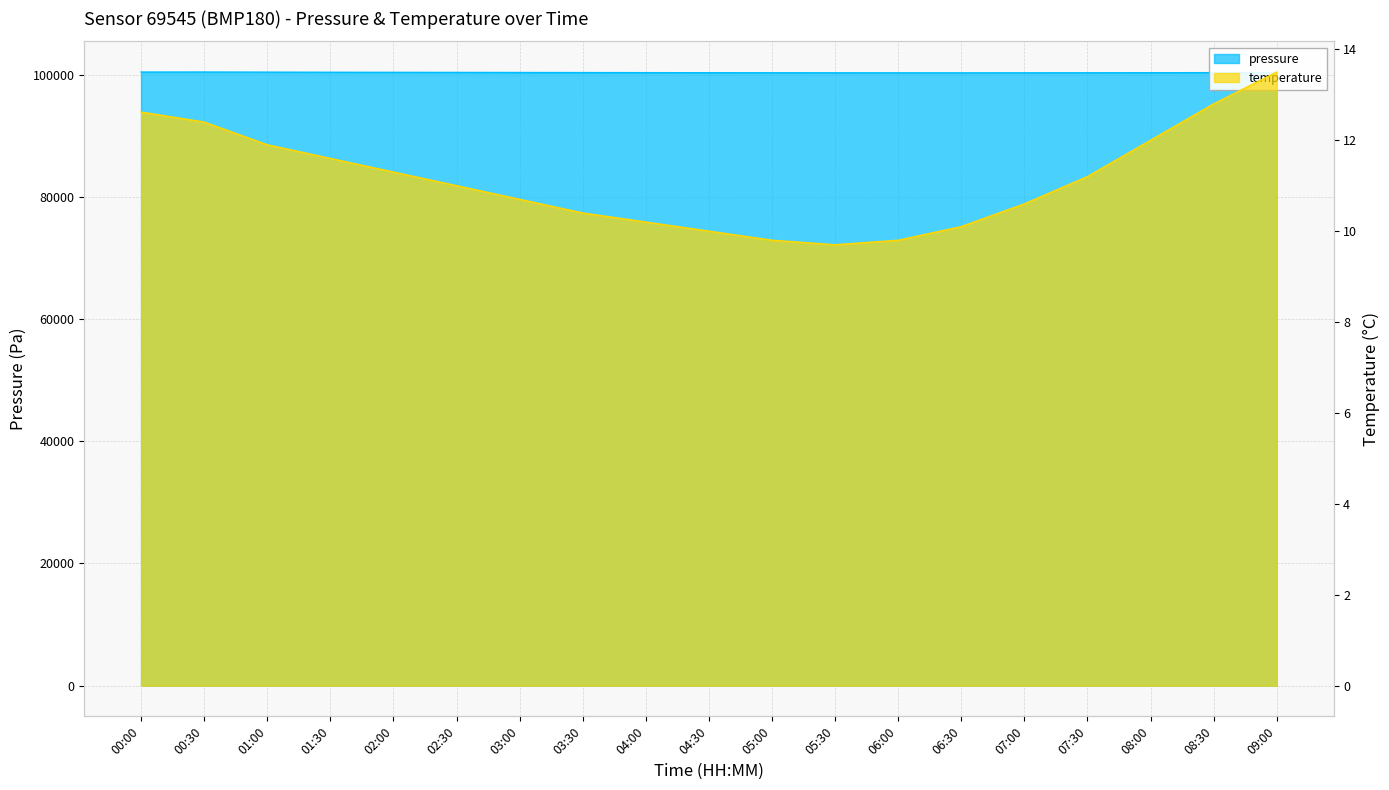

How many lines are shown in the chart?

2